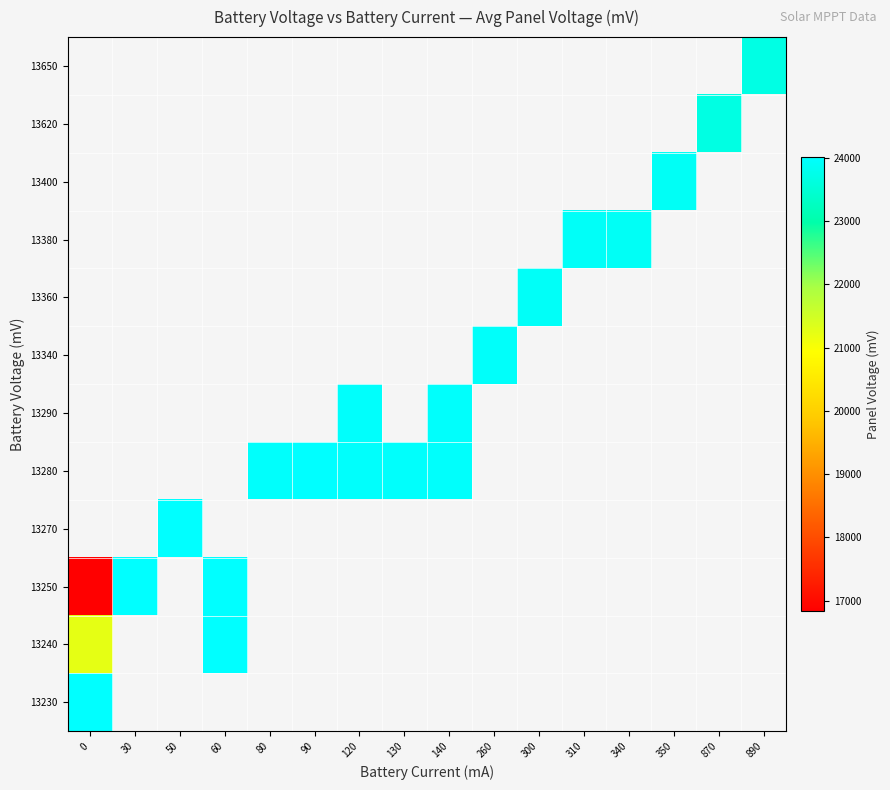

What is the minimum value shown in the chart?

16833.3